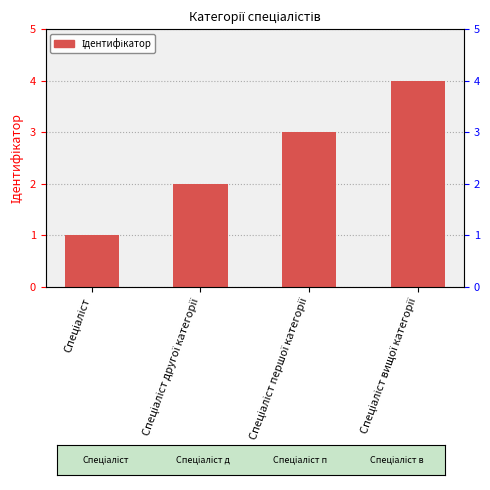

How many categories are shown in the chart?

4